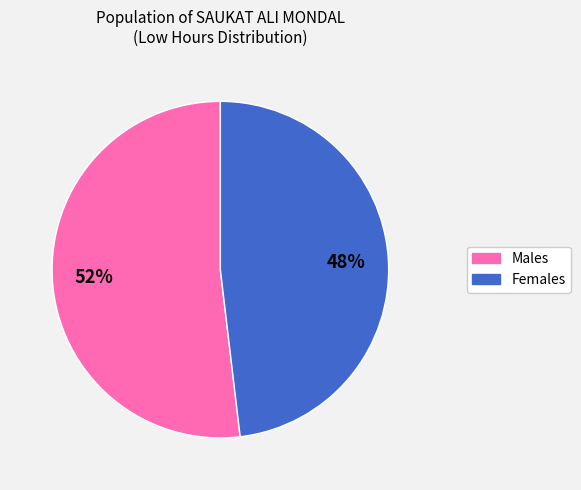

Does any single category account for the majority?

Yes